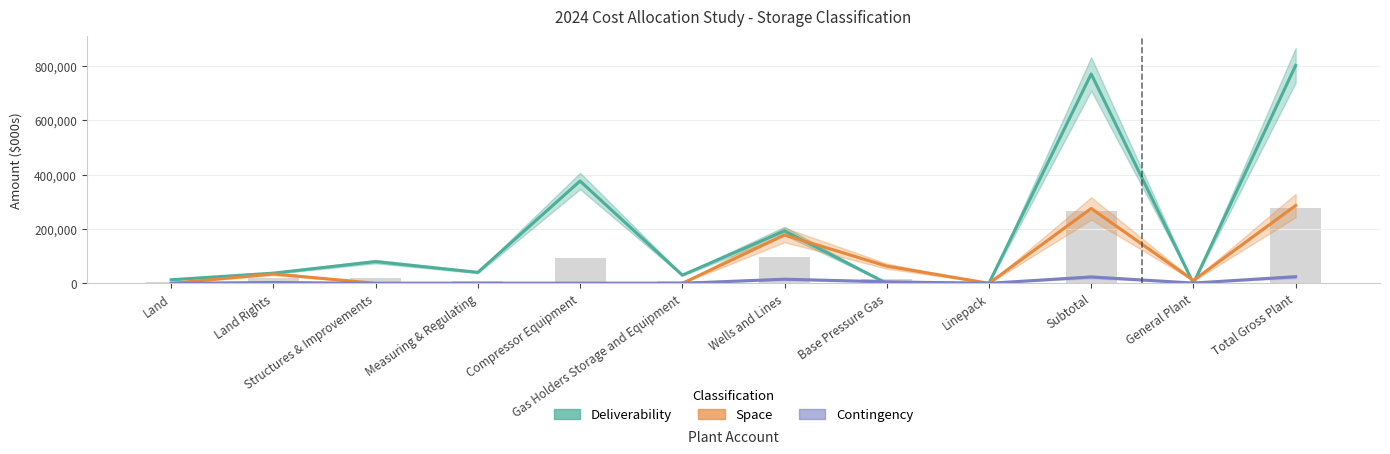

What is the total value across all series at Gas Holders Storage and Equipment?

30022.7